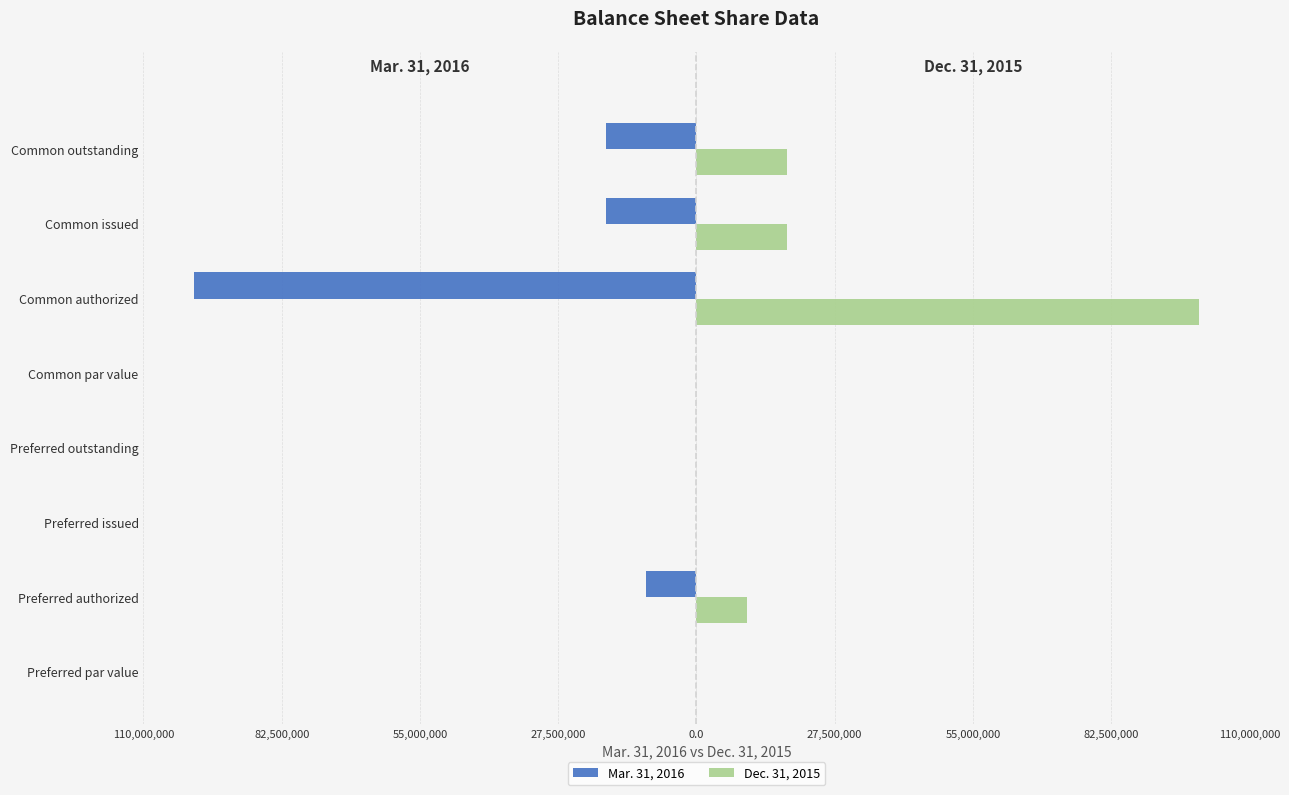

What are all the series names shown in the legend?

Mar. 31, 2016, Dec. 31, 2015